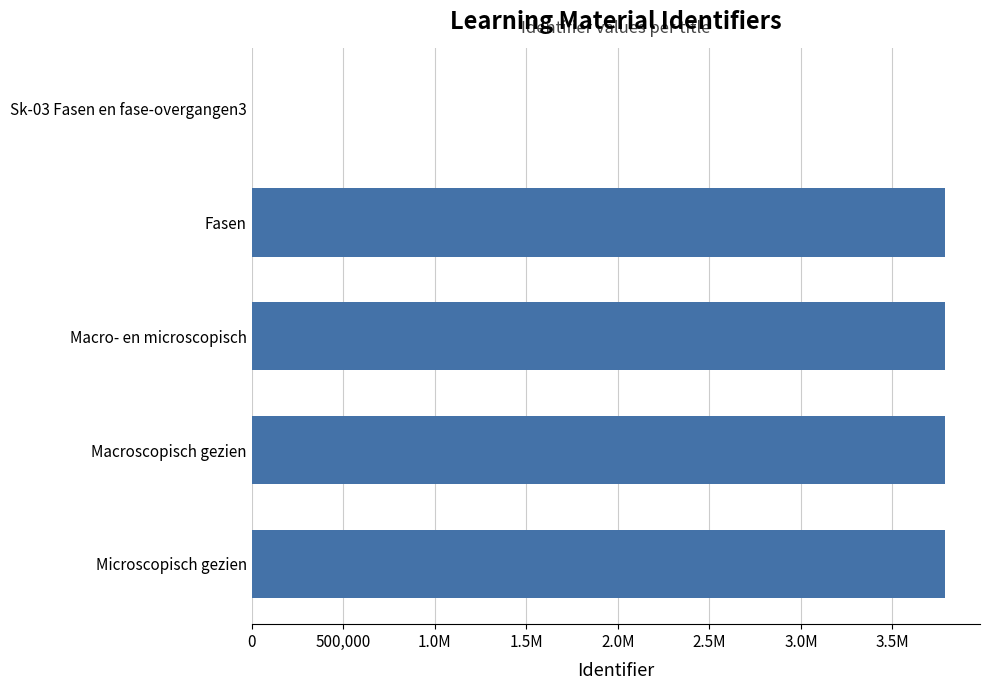

Are the bars horizontal?

Yes